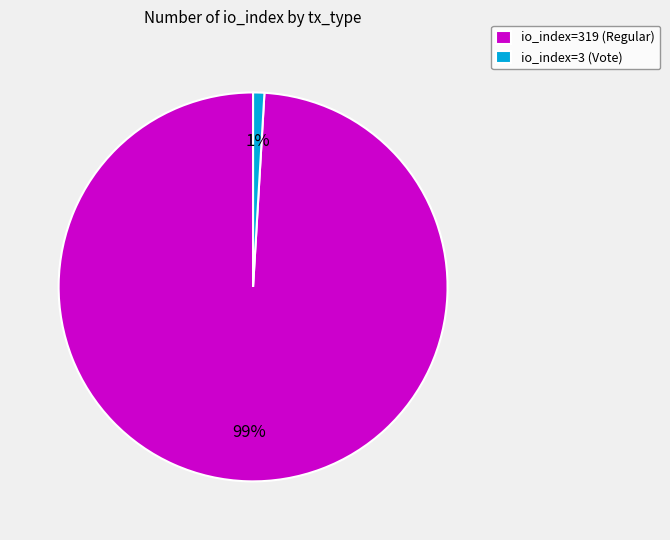

Which has a higher value, io_index=319 (Regular) or io_index=3 (Vote)?

io_index=319 (Regular)